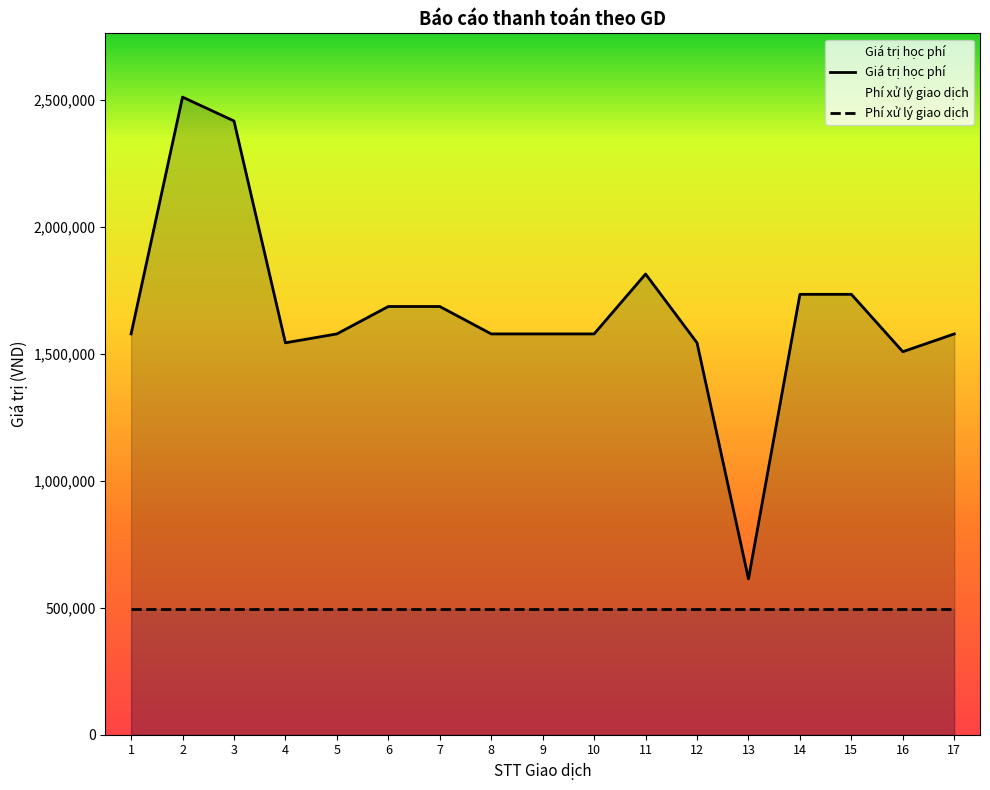

Reading left to right, extract all data points from this chart.

1=1579000	2=2512000	3=2418000	4=1544000	5=1579000	6=1687000	7=1687000	8=1579000	9=1579000	10=1579000	11=1815000	12=1544000	13=614000	14=1735000	15=1735000	16=1509000	17=1579000